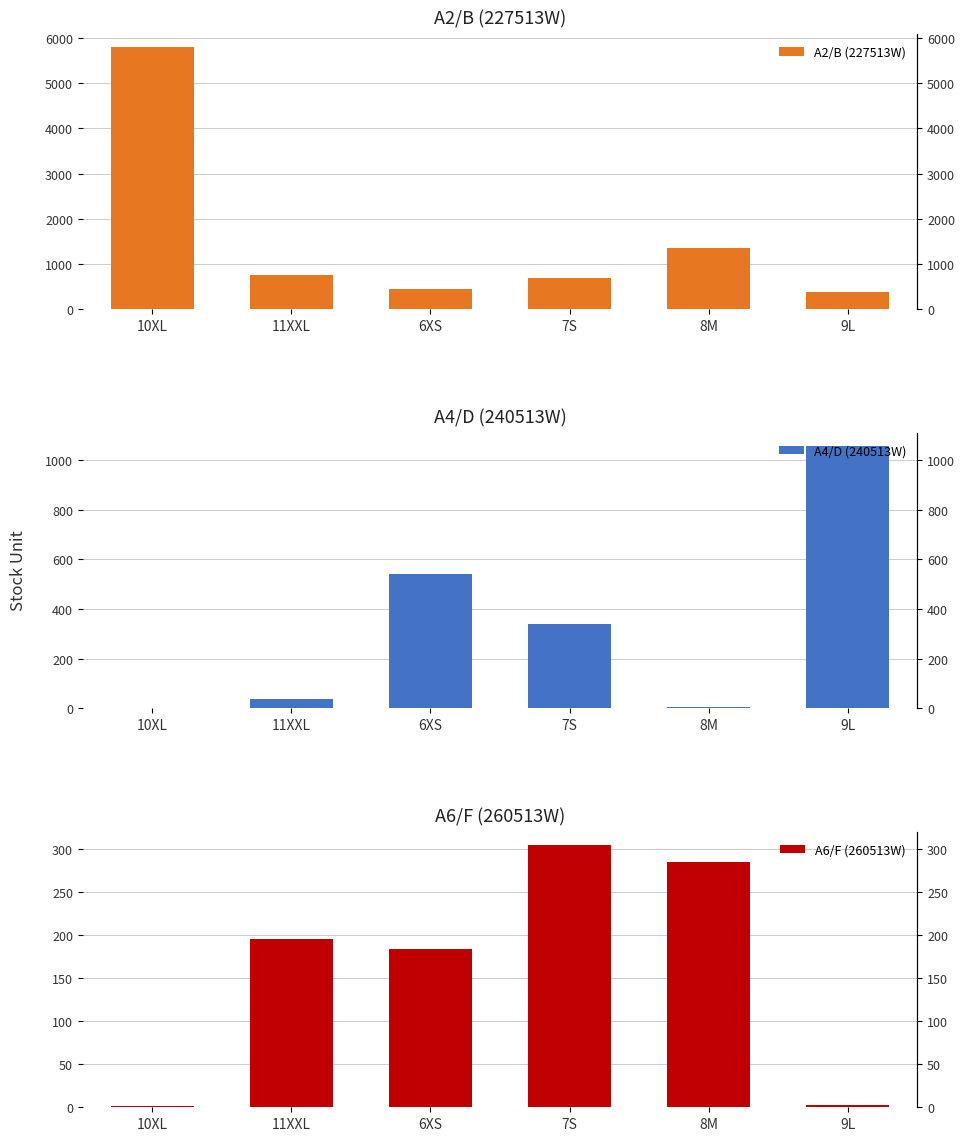

Reading right to left, what are all the values shown in this chart?

A2/B (227513W): 389	1348	704	459	750	5789
A4/D (240513W): 1055	4	340	539	38	2
A6/F (260513W): 3	284	304	184	195	2